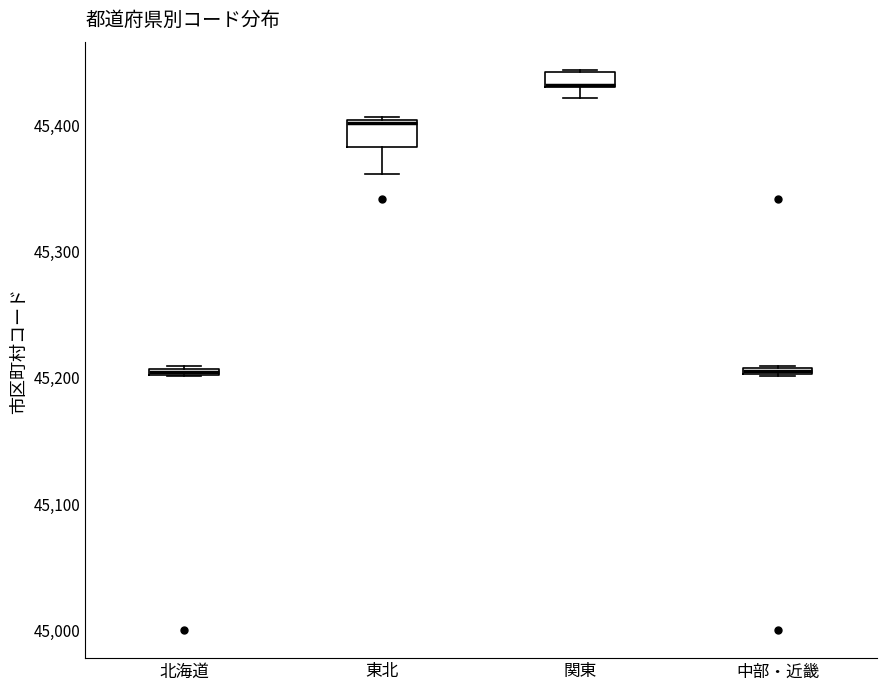

Where is the upper edge of the box for 東北 on the y-axis? The values are not printed on the chart, so give them approximately, as read against the axis.

45400